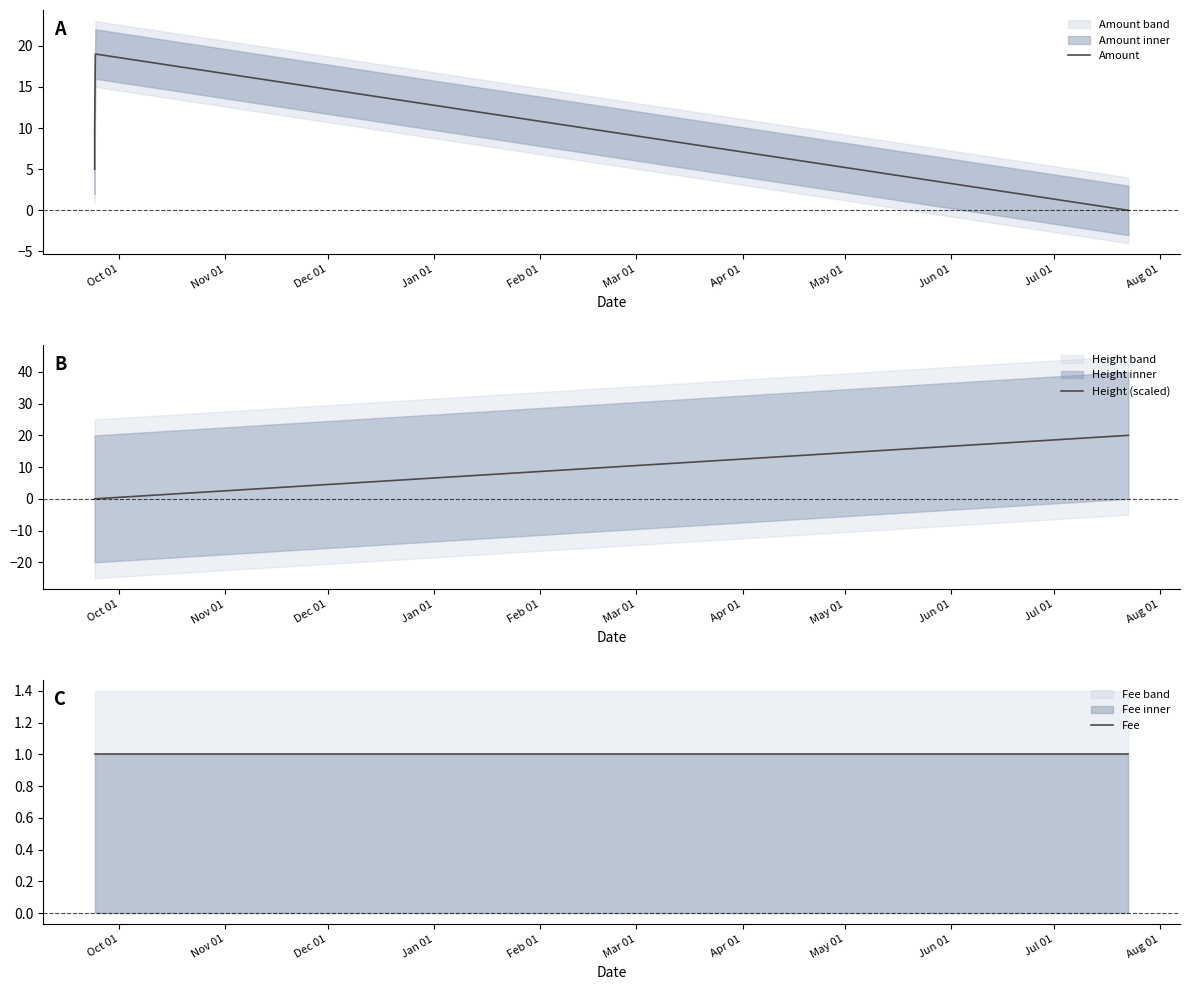

Reading left to right, list all the values displayed in this chart.

Amount: 5.0	5.0	10.0	19.0	0.0
Height (scaled): 0.0	0.0	0.0	0.0	20.0
Fee: 1.0	1.0	1.0	1.0	1.0